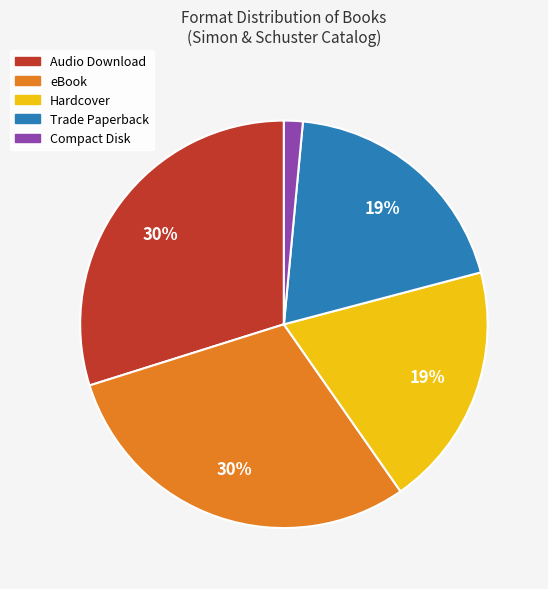

Is there a majority slice in this chart?

No